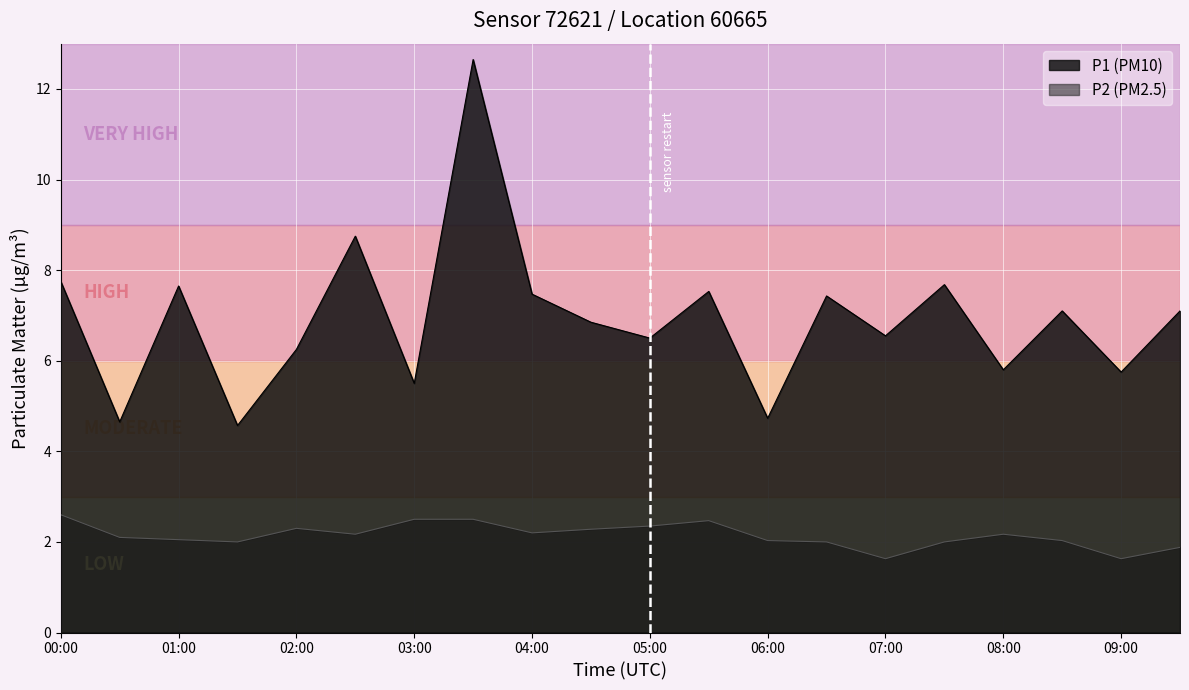

At how many categories does at least one series exceed 9?

1